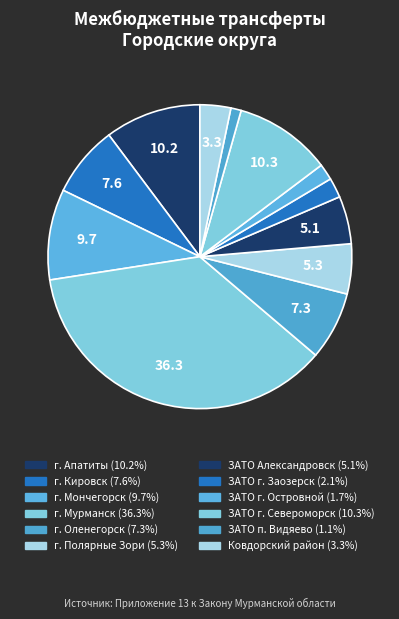

What portion of the pie excludes г. Оленегорск?

92.7%